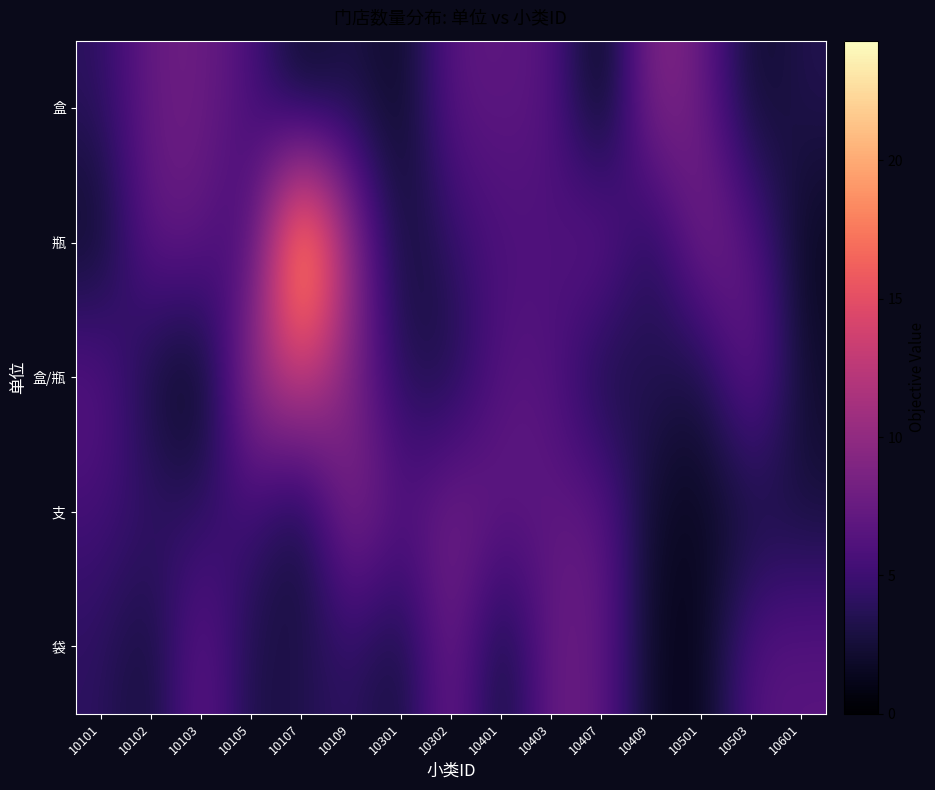

Which series has the largest total across all categories?

瓶